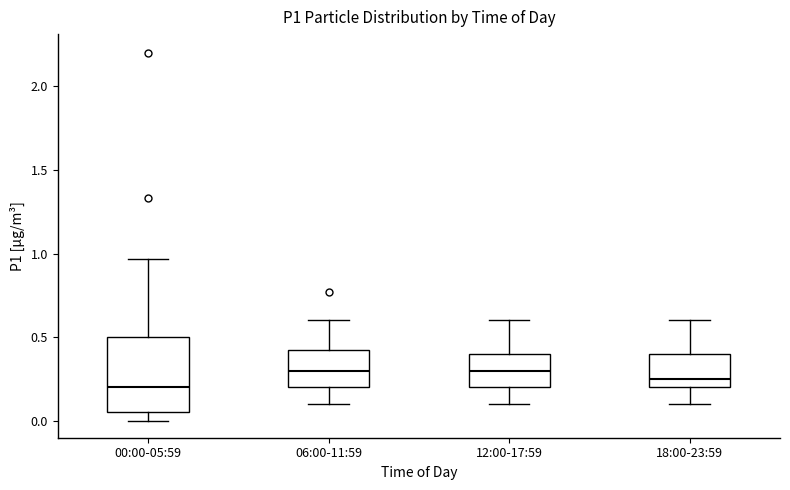

Where does the upper whisker of the box for 12:00-17:59 end on the y-axis? The values are not printed on the chart, so give them approximately, as read against the axis.

0.60